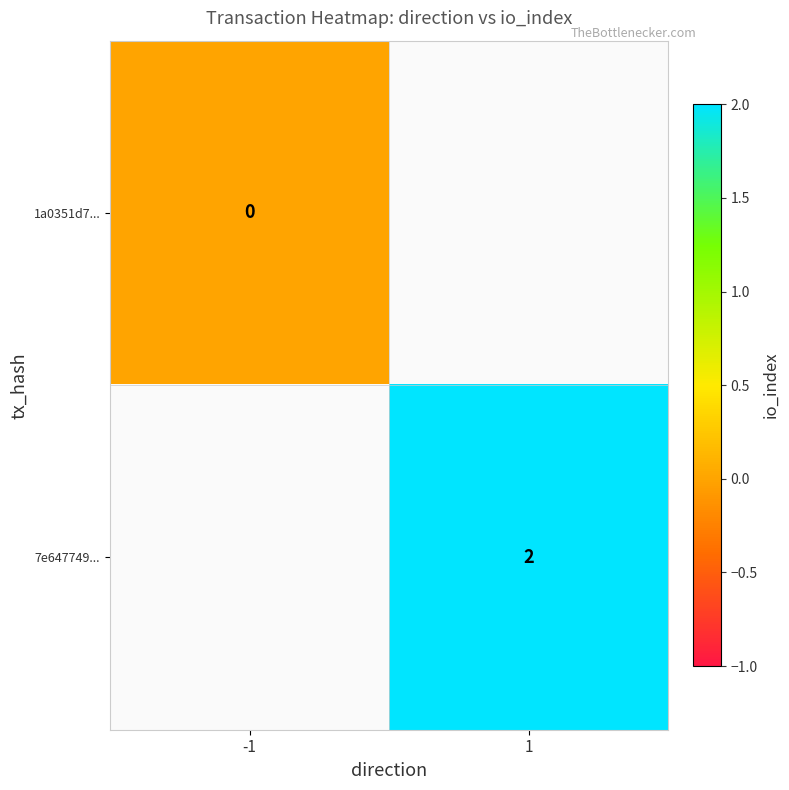

The value of 7e647749... at 1 is 1. True or false?

False